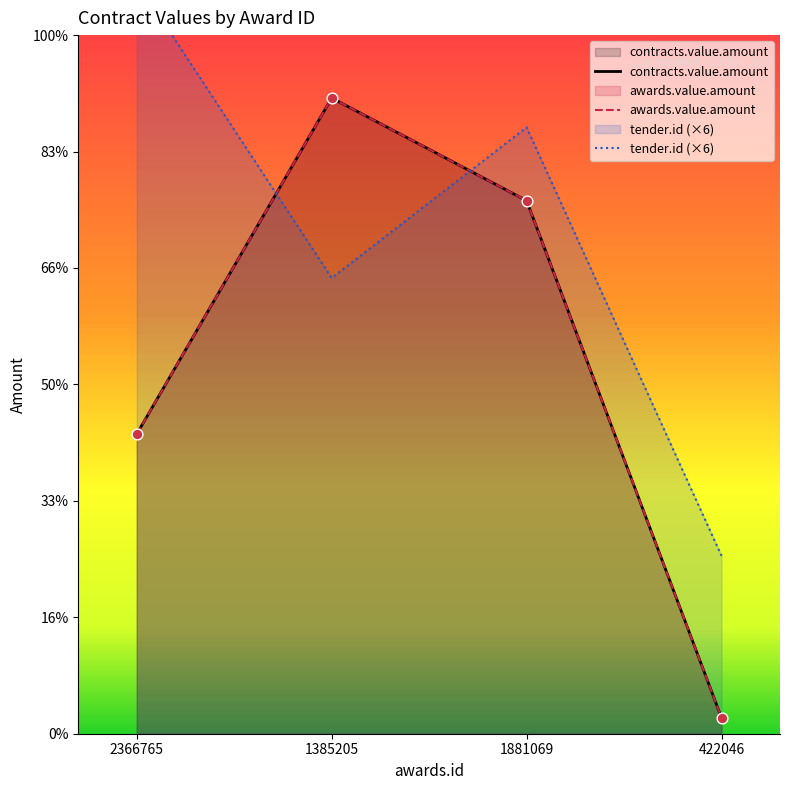

Which series has the largest Y range (max minus min)?

contracts.value.amount